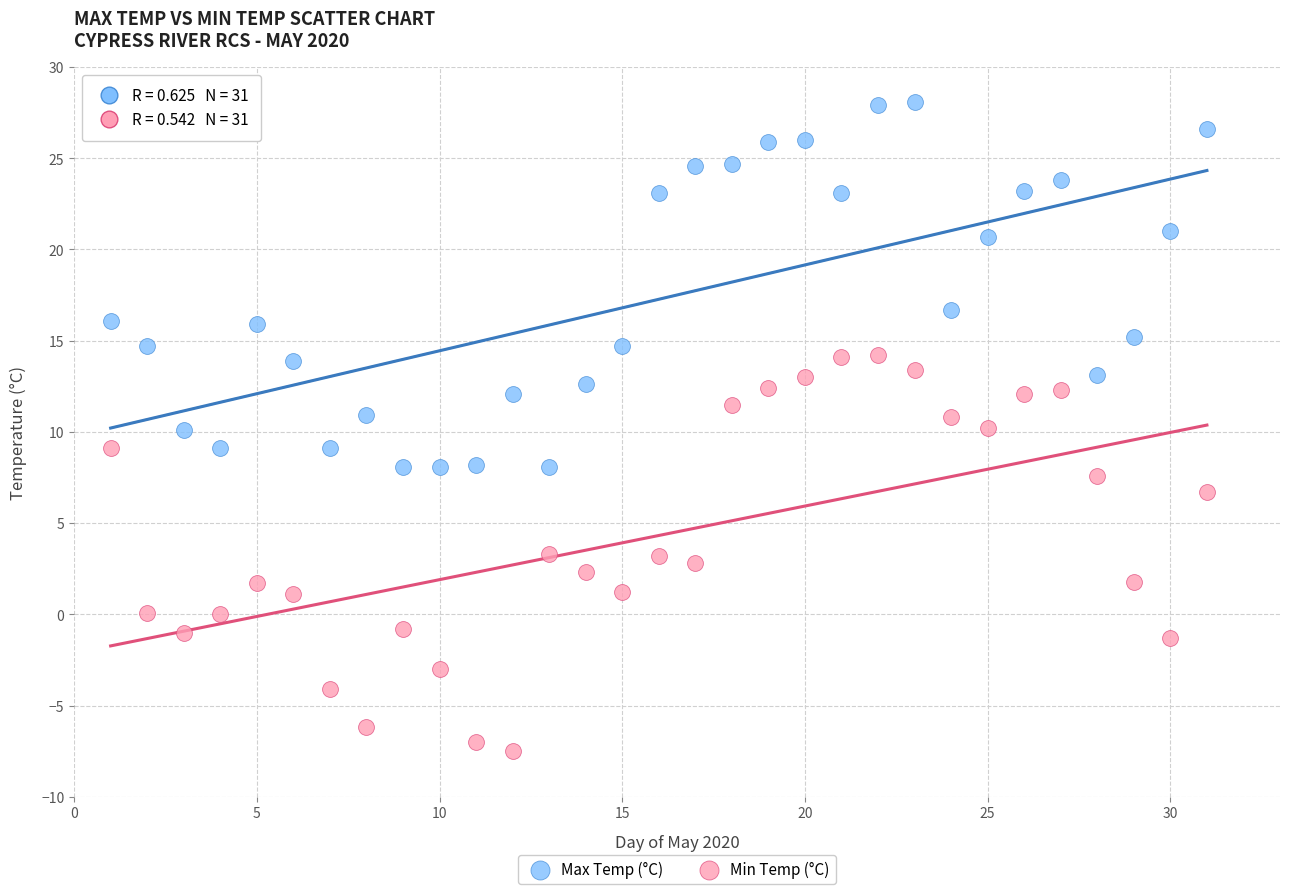

Which series contains the highest Y value?

Max Temp (°C)